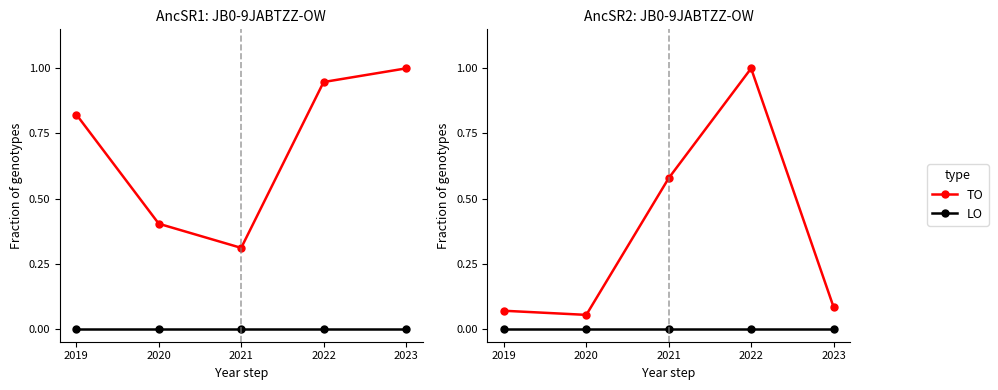

What is the total value across all series at 2023?

1.1